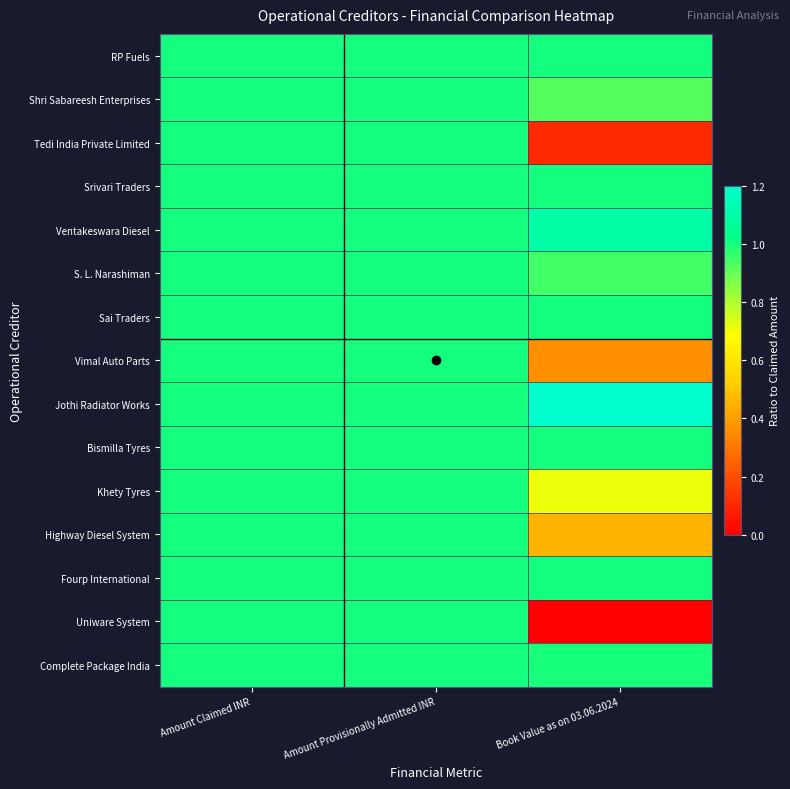

At Amount Provisionally Admitted INR, list the series in order from largest to smallest.

RP Fuels, Shri Sabareesh Enterprises, Tedi India Private Limited, Srivari Traders, Ventakeswara Diesel, S. L. Narashiman, Sai Traders, Vimal Auto Parts, Jothi Radiator Works, Bismilla Tyres, Khety Tyres, Highway Diesel System, Fourp International, Uniware System, Complete Package India